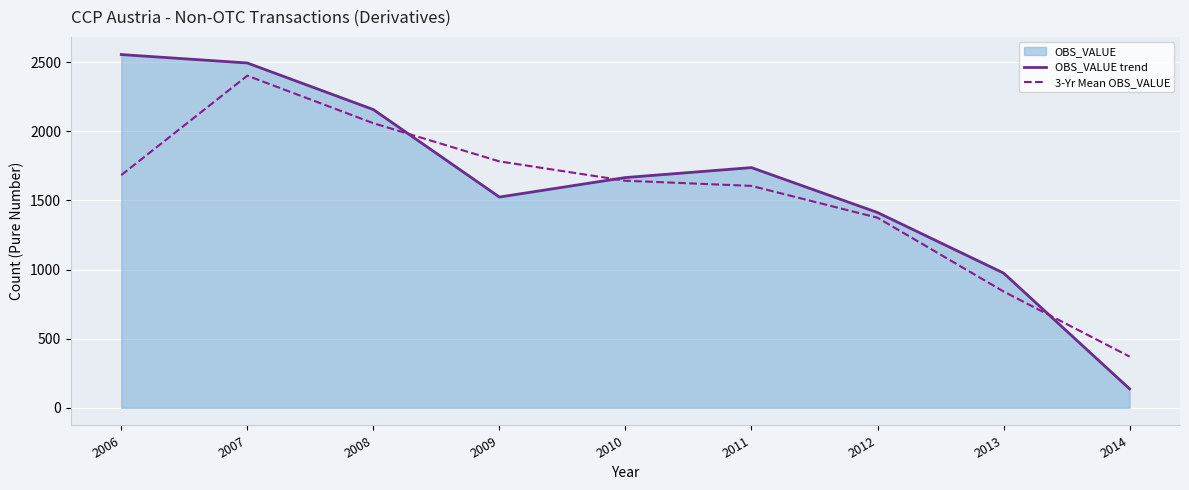

Which series has the largest total across all categories?

OBS_VALUE trend